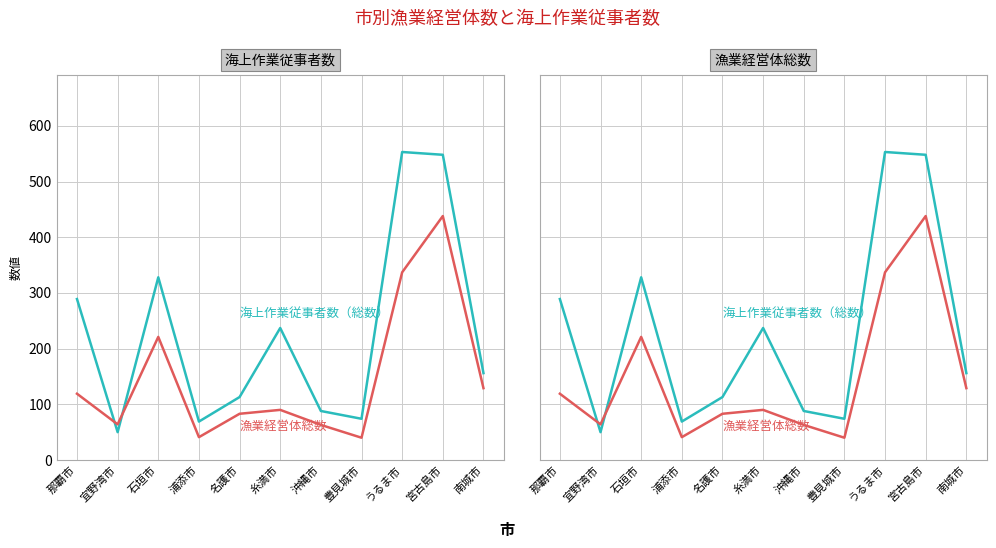

How many interior local valleys does the 海上作業従事者数（総数） series have?

3